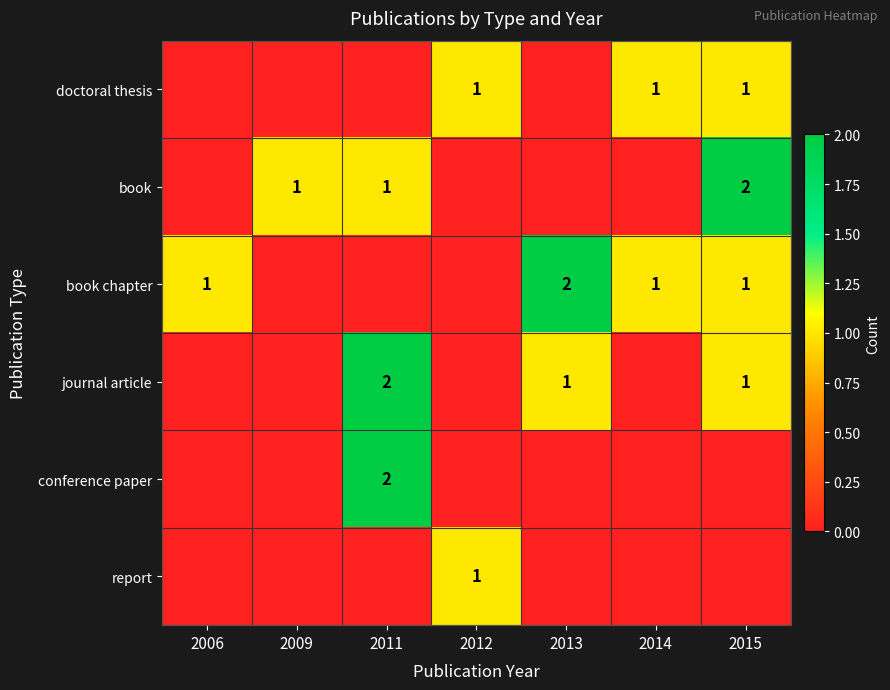

What is the maximum value shown in the chart?

2